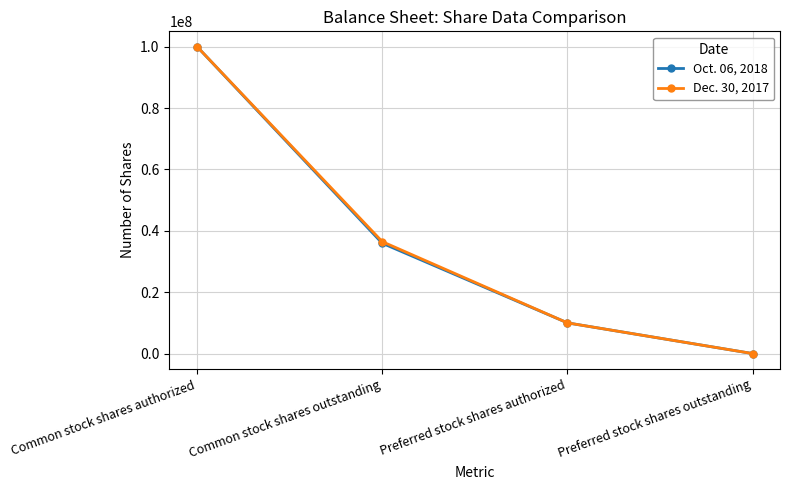

Reading left to right, extract all data points from this chart.

Oct. 06, 2018: Common stock shares authorized=100000000	Common stock shares outstanding=35938000	Preferred stock shares authorized=10000000	Preferred stock shares outstanding=0
Dec. 30, 2017: Common stock shares authorized=100000000	Common stock shares outstanding=36466000	Preferred stock shares authorized=10000000	Preferred stock shares outstanding=0